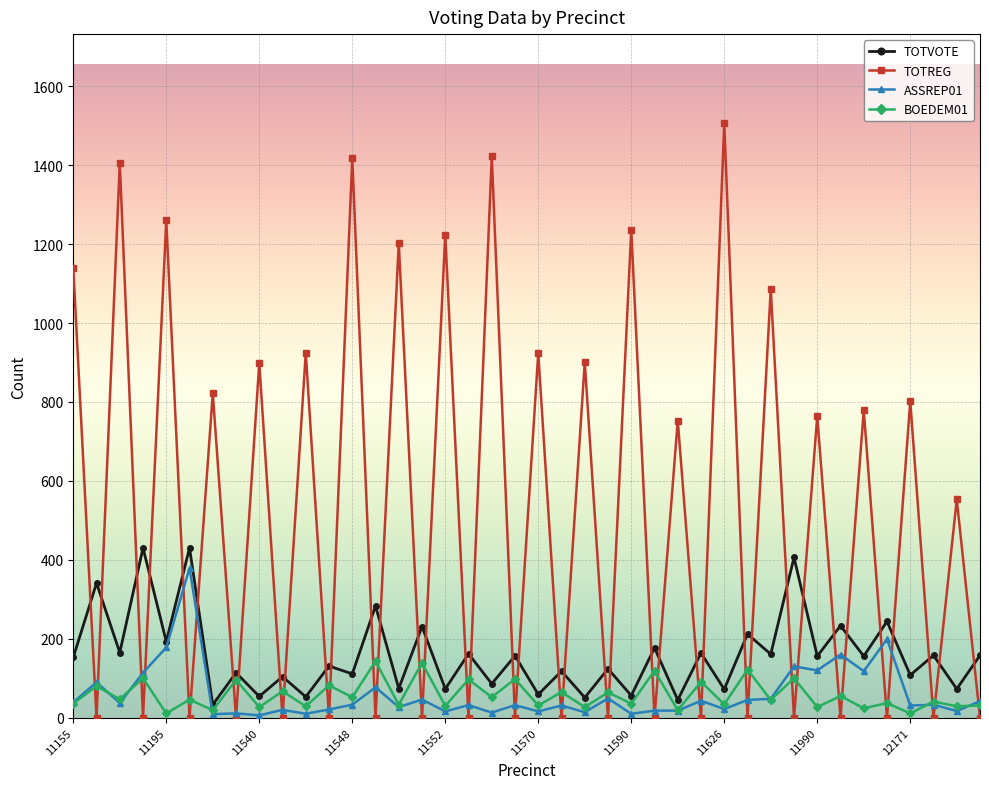

True or false: TOTREG has more than 1 interior local peaks.

True